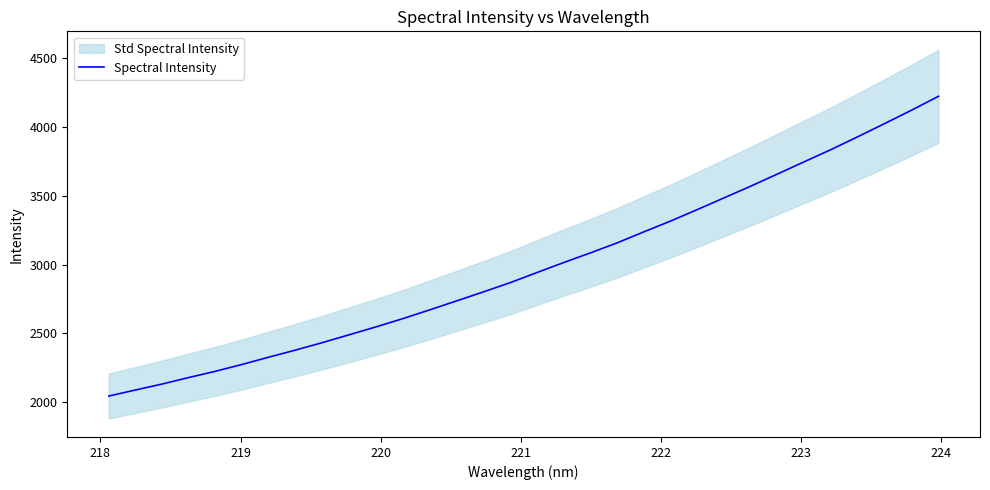

What is the average value?

2987.7